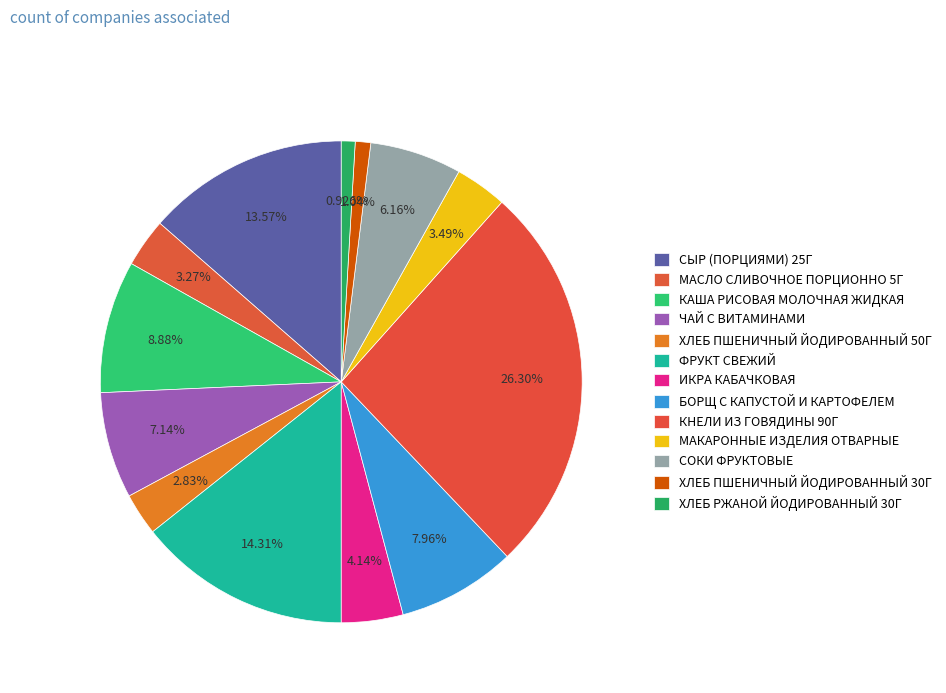

Is it true that КНЕЛИ ИЗ ГОВЯДИНЫ 90Г is 12% of the pie?

False